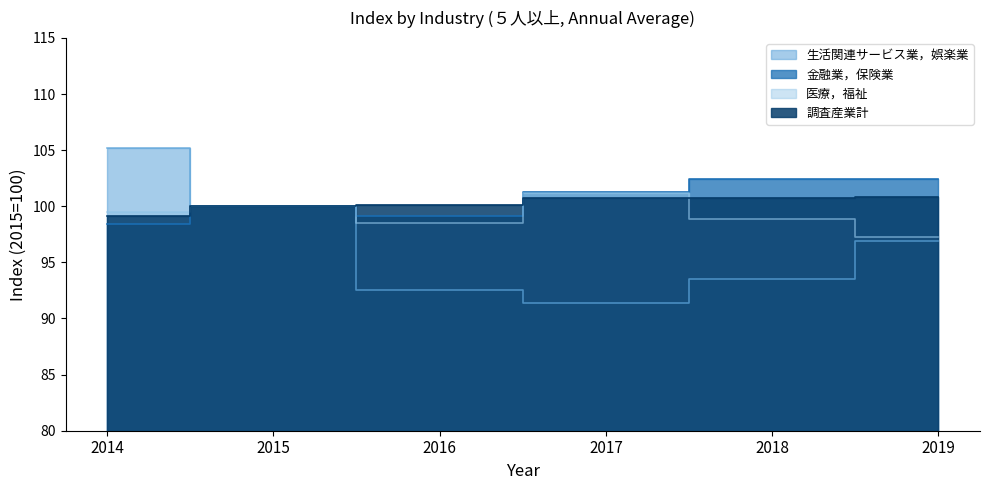

What is the difference between the second highest and minimum values in the 調査産業計 series?

1.6